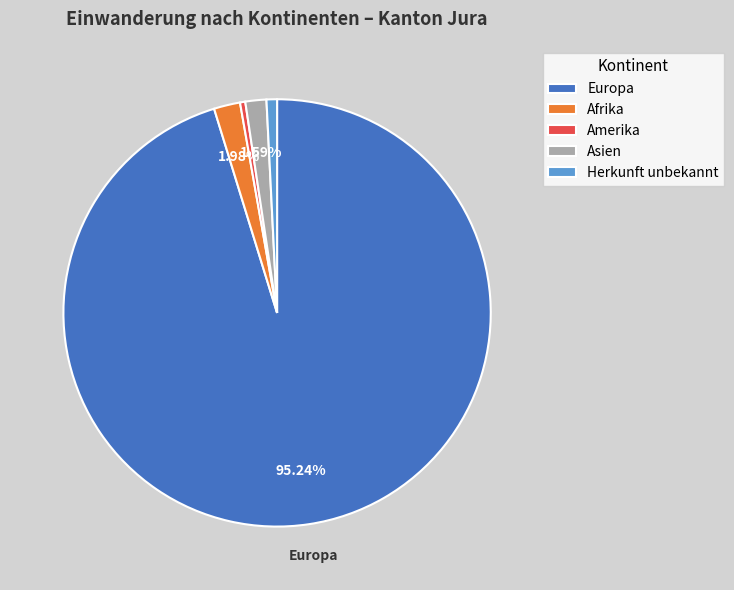

Is the sum of Asien and Herkunft unbekannt greater than half?

No